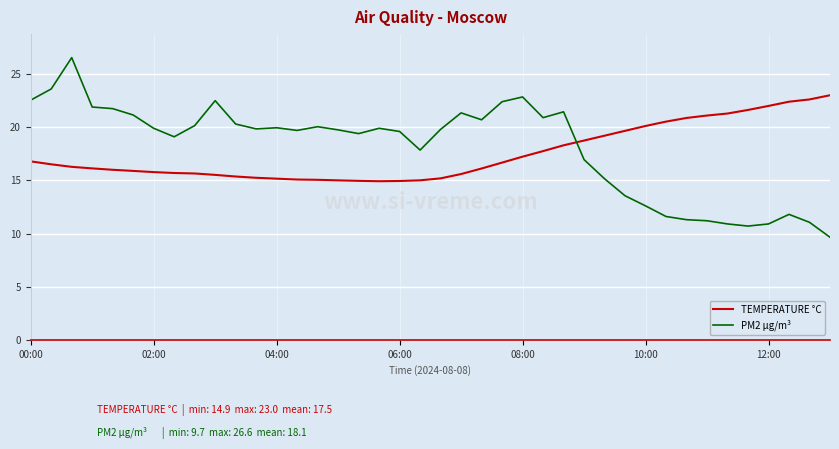

Which series ends up on top after the final intersection of TEMPERATURE °C and PM2 µg/m³?

TEMPERATURE °C